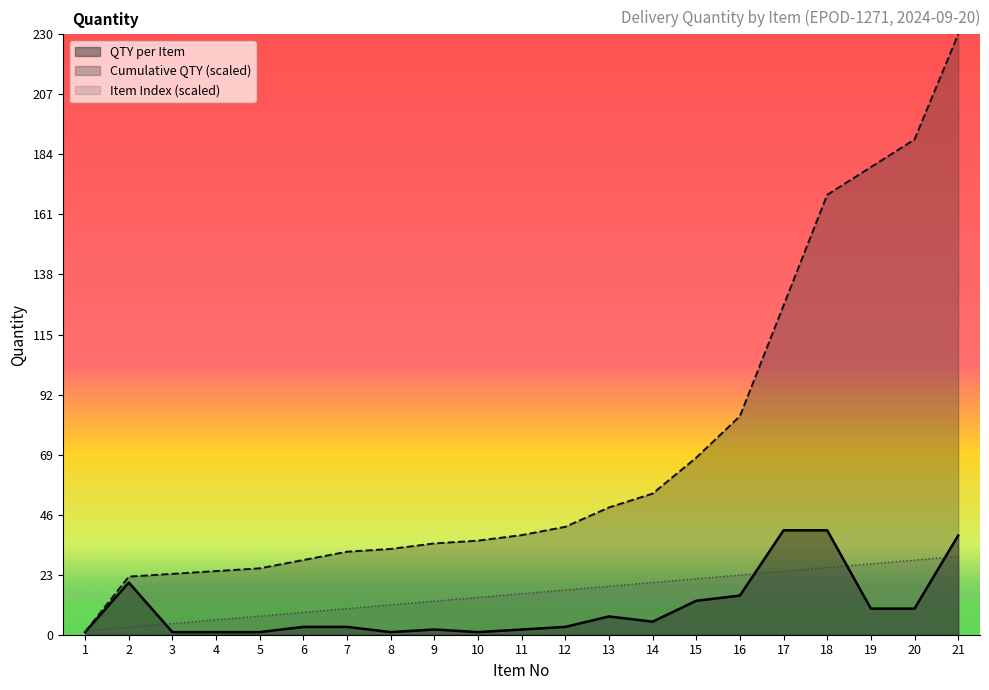

Is it true that QTY per Item equals 3.0 at 12?

True